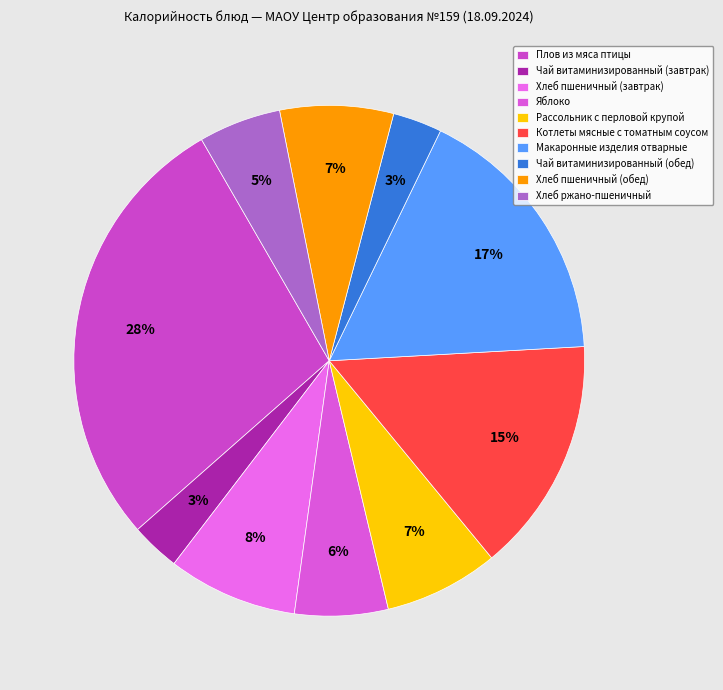

Which category has the biggest portion of the pie?

Плов из мяса птицы